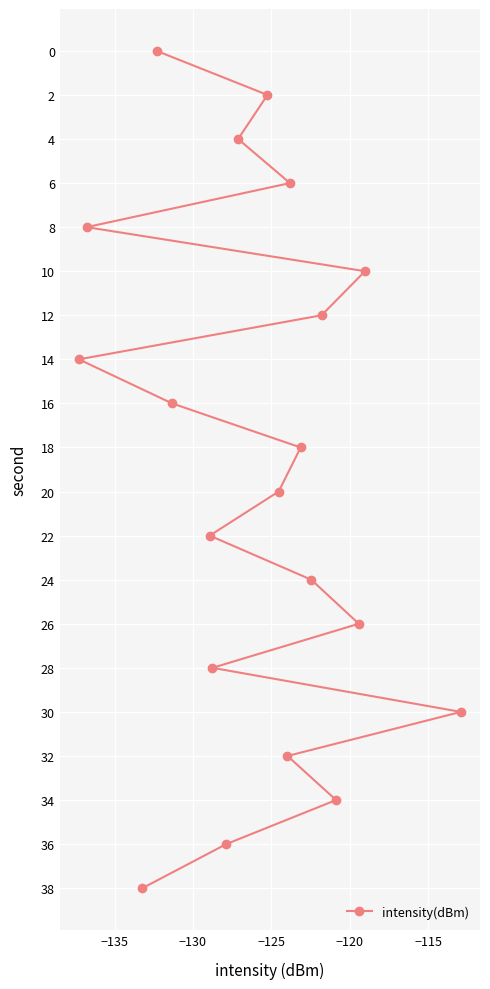

Reading left to right, extract all data points from this chart.

14	8	38	0	16	22	28	36	4	2	20	32	6	18	24	12	34	26	10	30